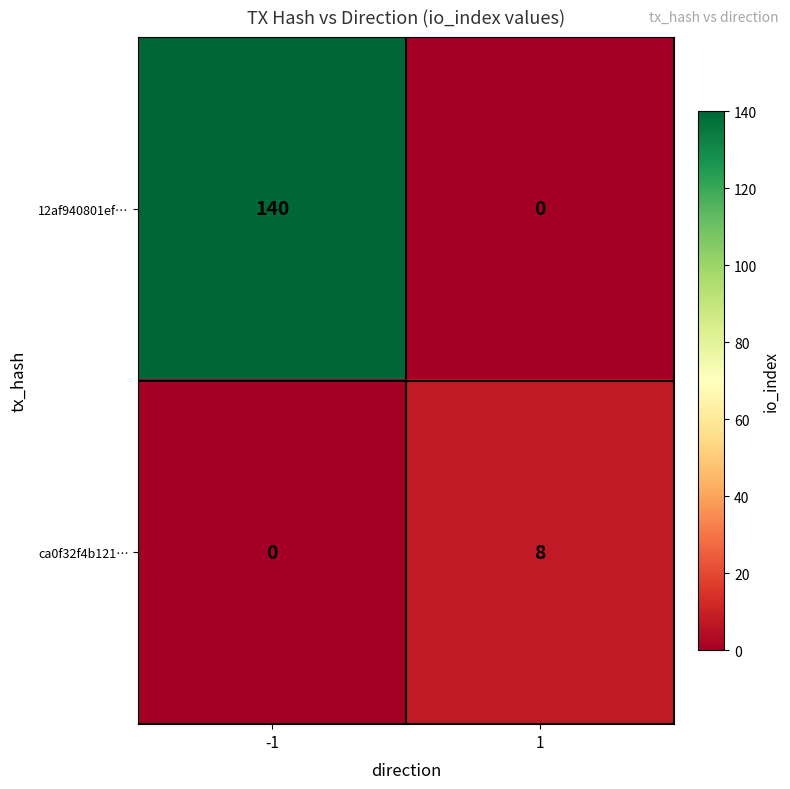

Rank the series by their maximum value, from highest to lowest.

12af940801ef…, ca0f32f4b121…